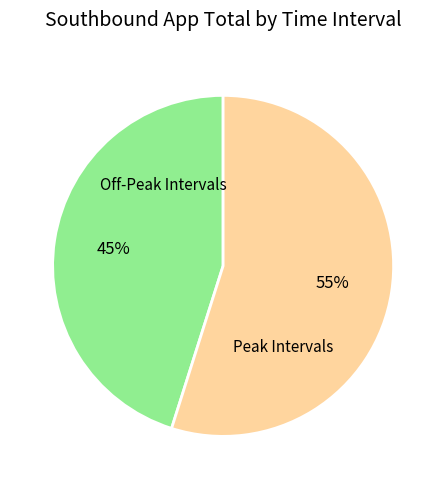

Which has a higher value, Off-Peak Intervals or Peak Intervals?

Peak Intervals